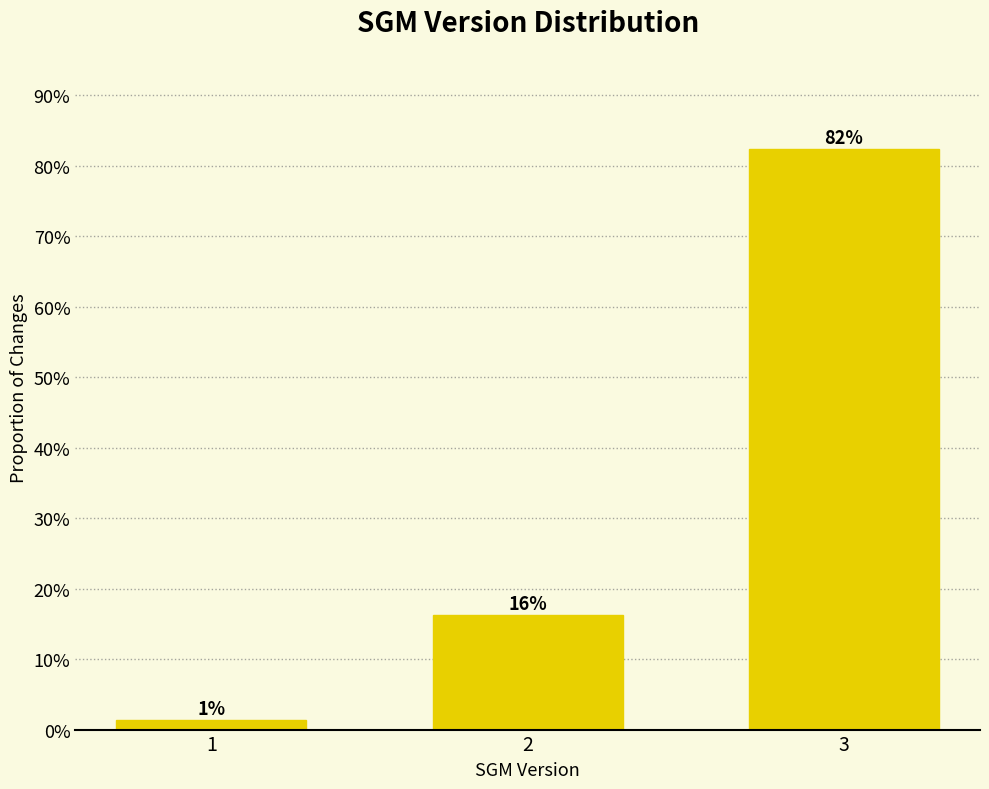

Are the bars horizontal?

No